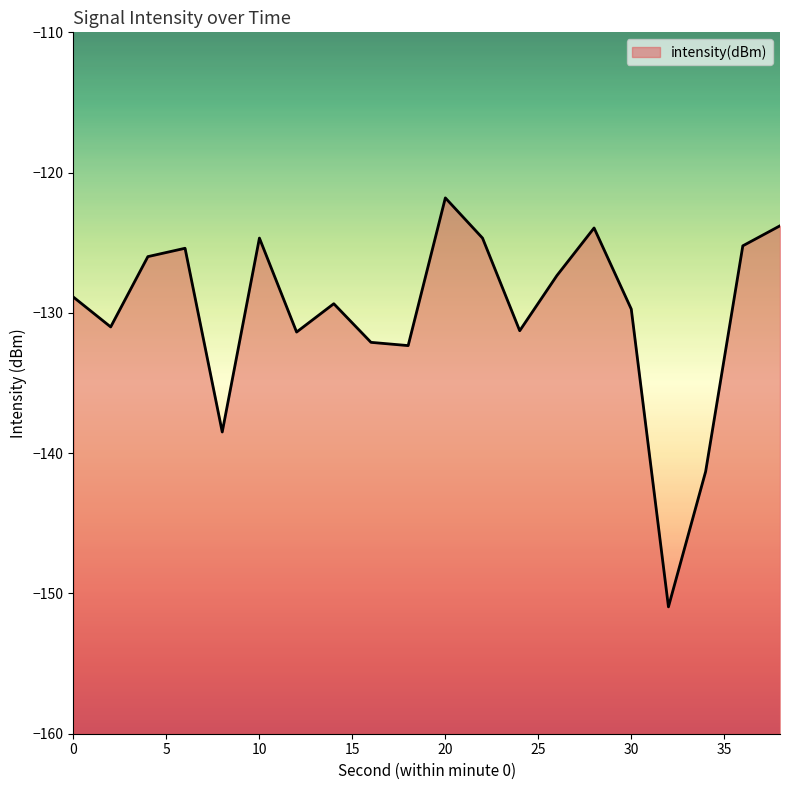

What is the average value?

-130.0